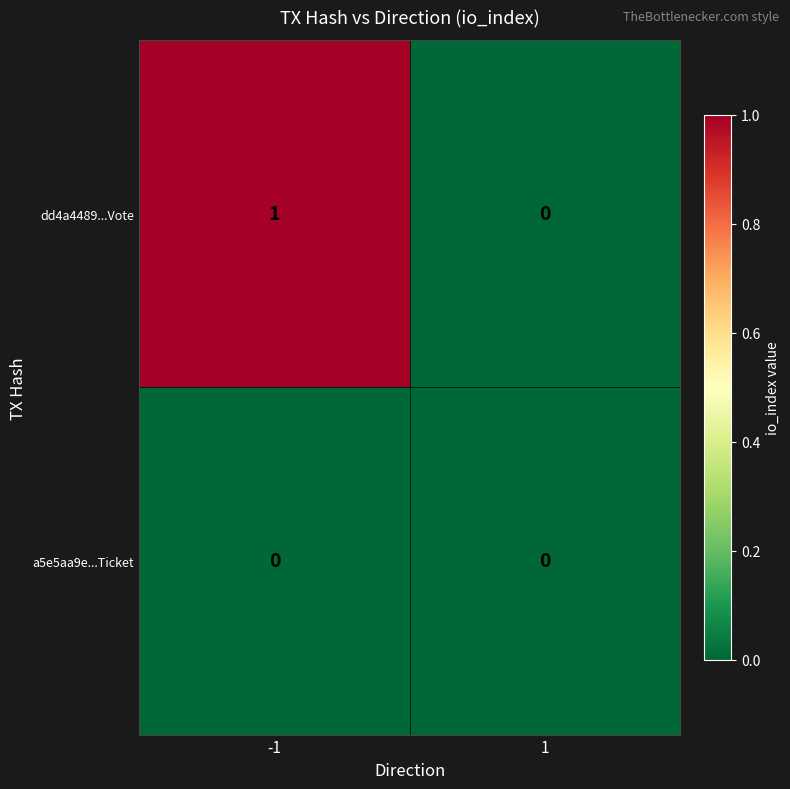

Which series has the largest range (max minus min)?

dd4a4489...Vote